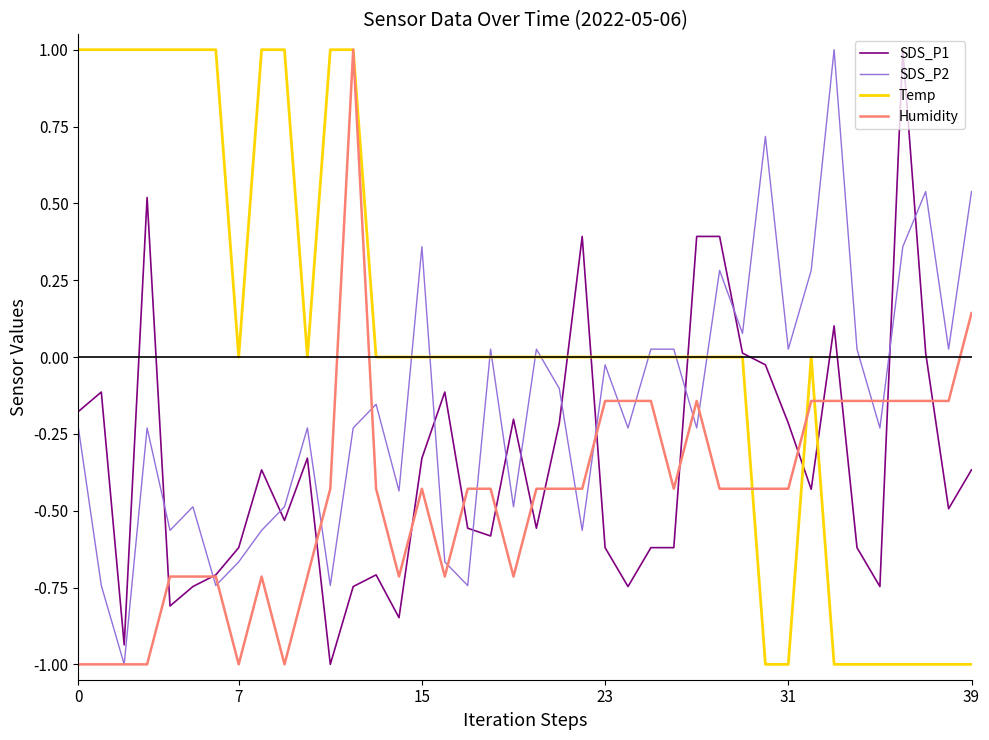

What is the lowest value of the SDS_P1 series?

-1.0